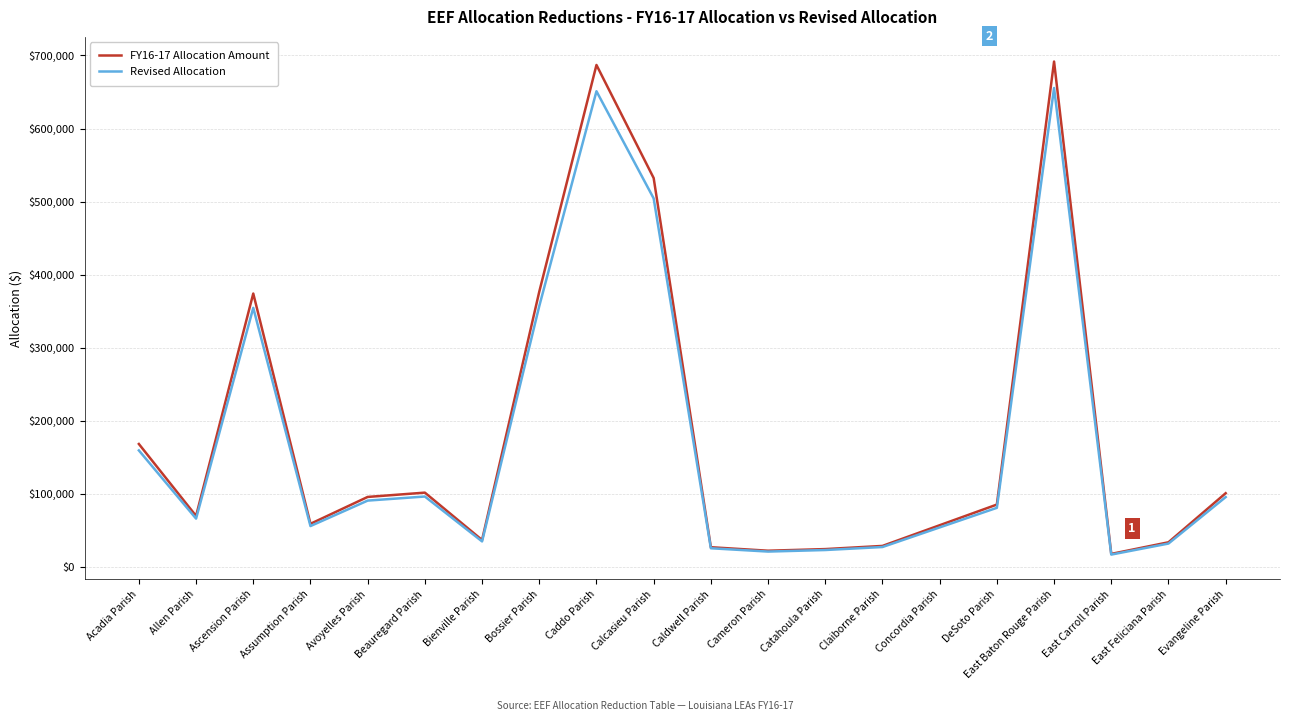

What is the approximate value of Revised Allocation at Cameron Parish?

20964.2